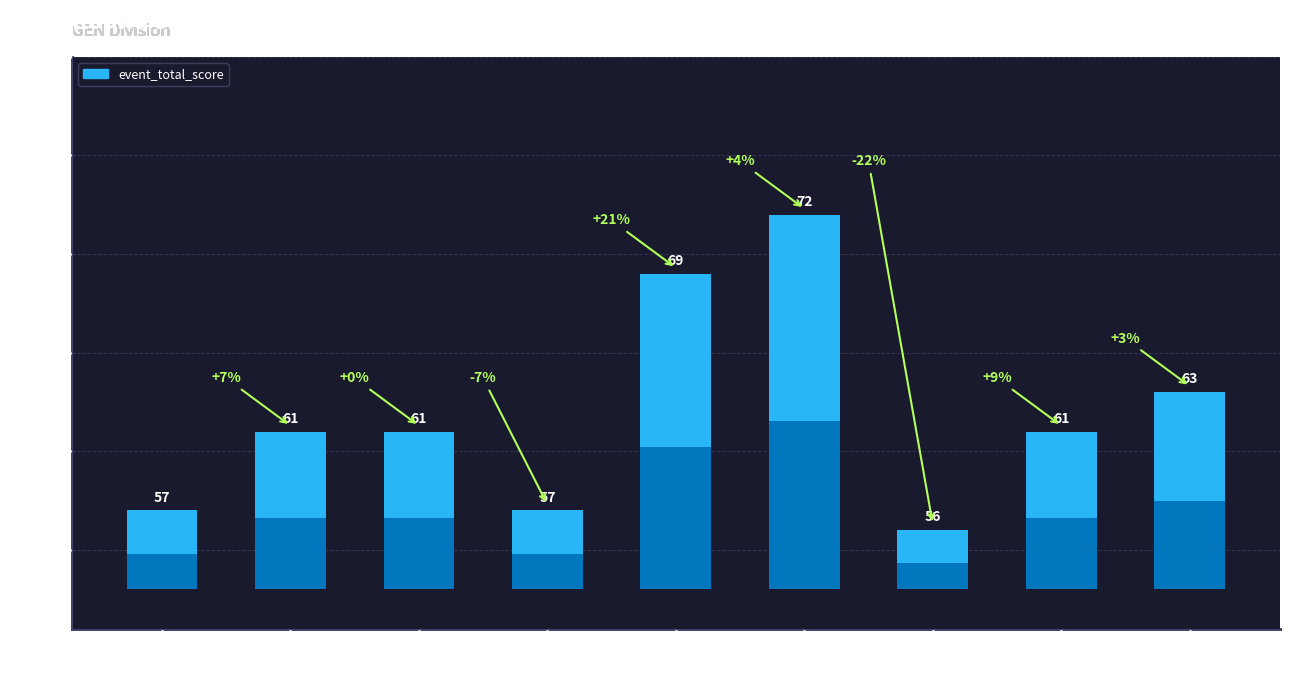

Where is the data nearest to the value 64?

Victor Stemplewski